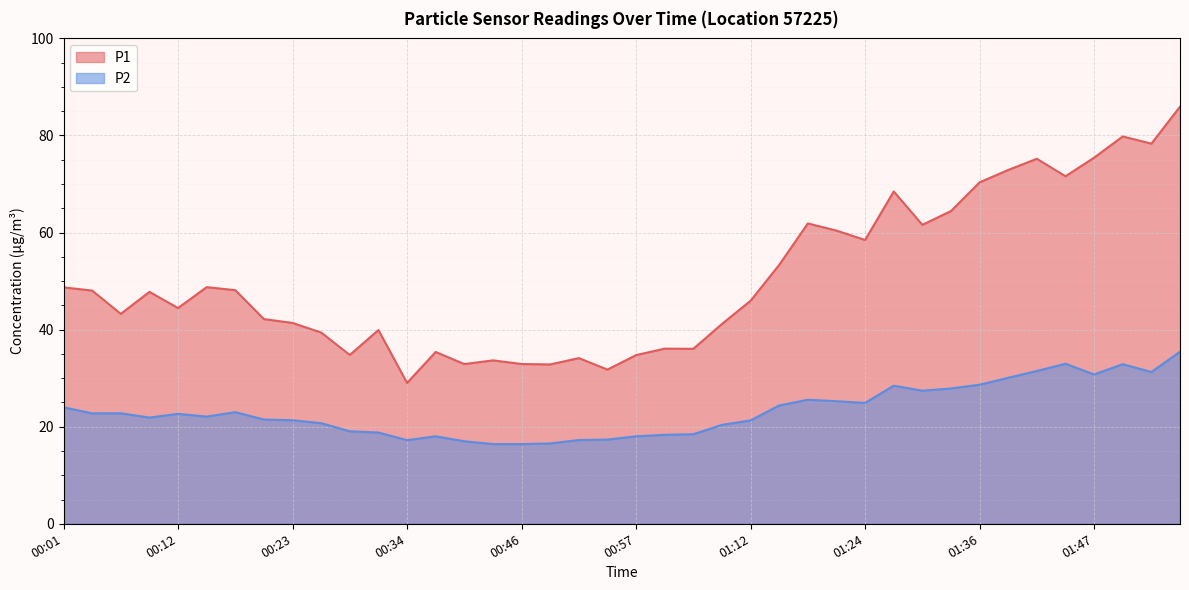

What is the minimum value shown in the chart?

16.4